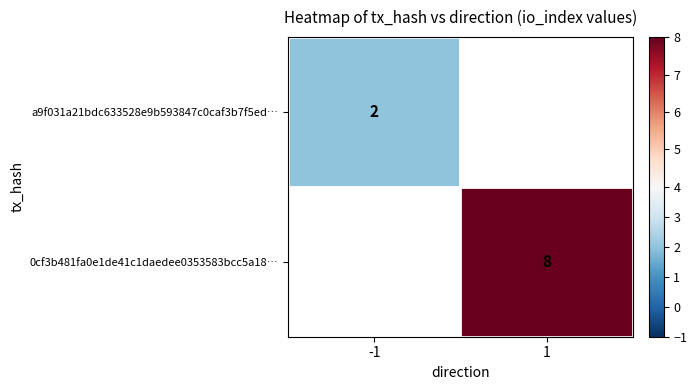

The a9f031a21bdc633528e9b593847c0caf3b7f5ed… series shows 2 at -1. True or false?

True